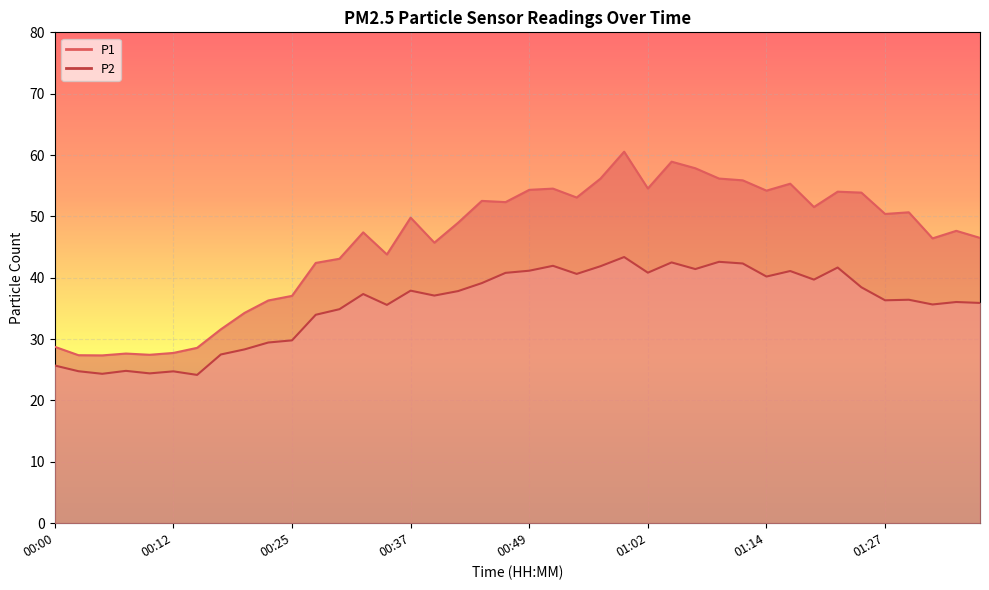

What is the difference between the second highest and second lowest values in the P1 series?

31.5